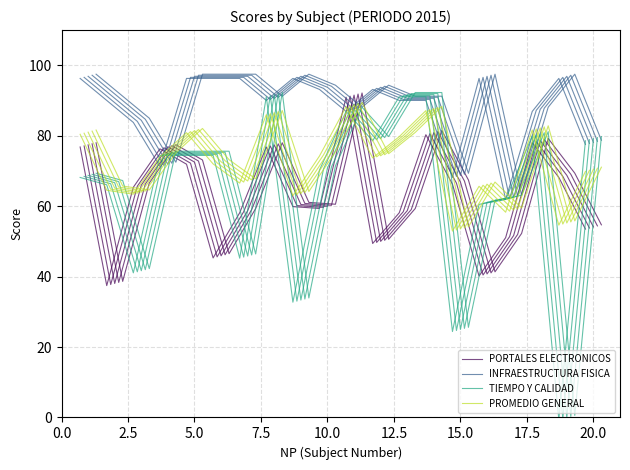

True or false: PROMEDIO GENERAL has more than 1 points higher than both neighbors.

True